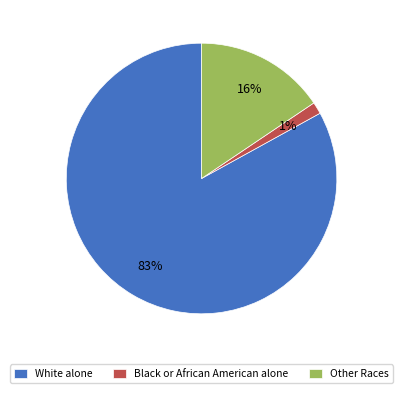

To the nearest percent, what percentage of the pie is White alone?

83%